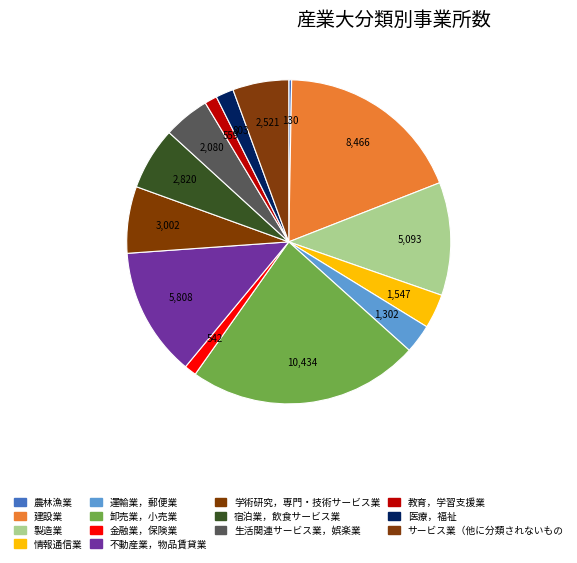

How many segments does this pie chart have?

14